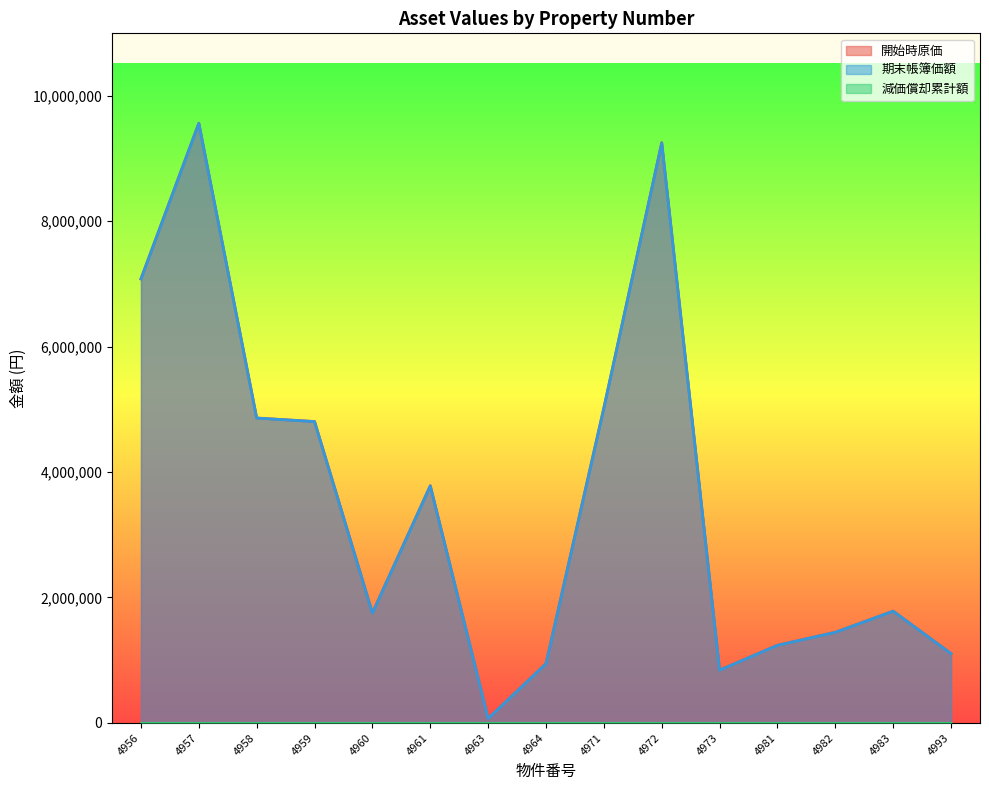

True or false: 期末帳簿価額 and 開始時原価 cross at least once.

False